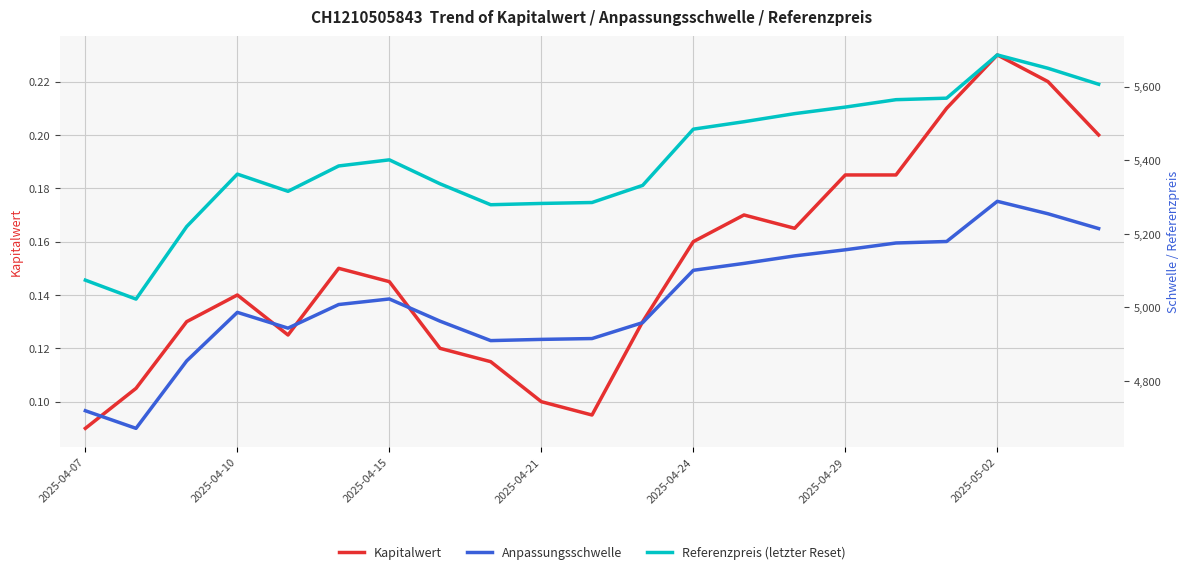

What is the difference between the maximum and minimum values in the Anpassungsschwelle series?

617.6